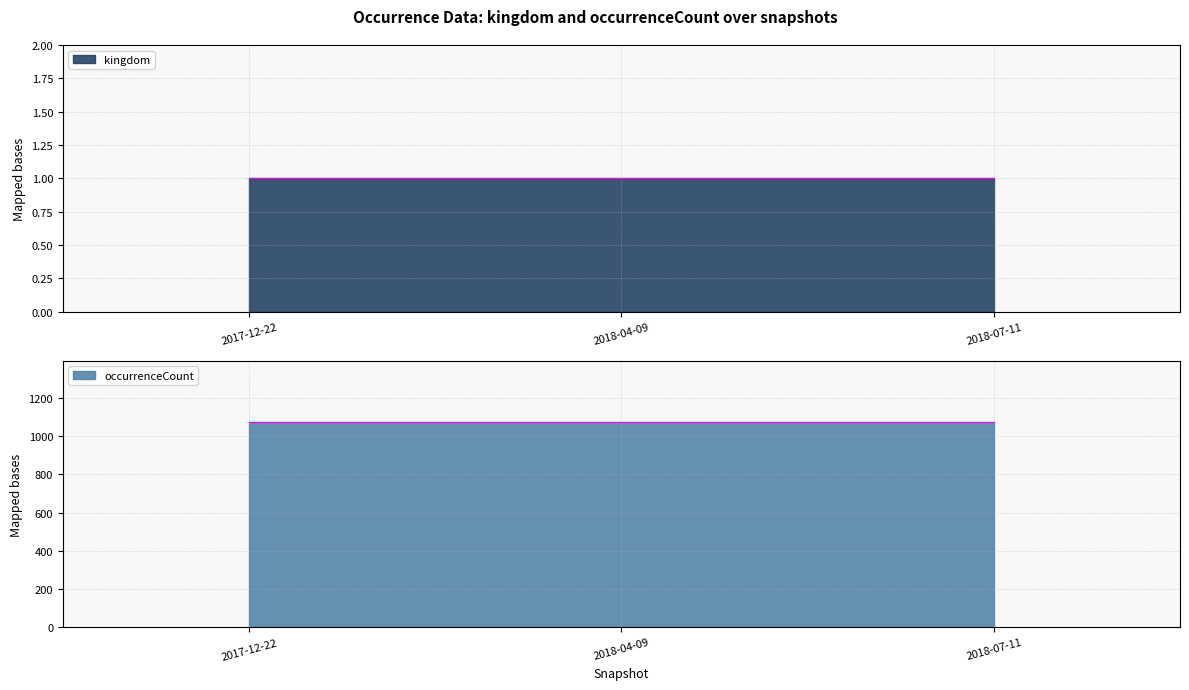

Reading right to left, what are all the values shown in this chart?

kingdom: 2018-07-11=1	2018-04-09=1	2017-12-22=1
occurrenceCount: 2018-07-11=1073	2018-04-09=1073	2017-12-22=1073